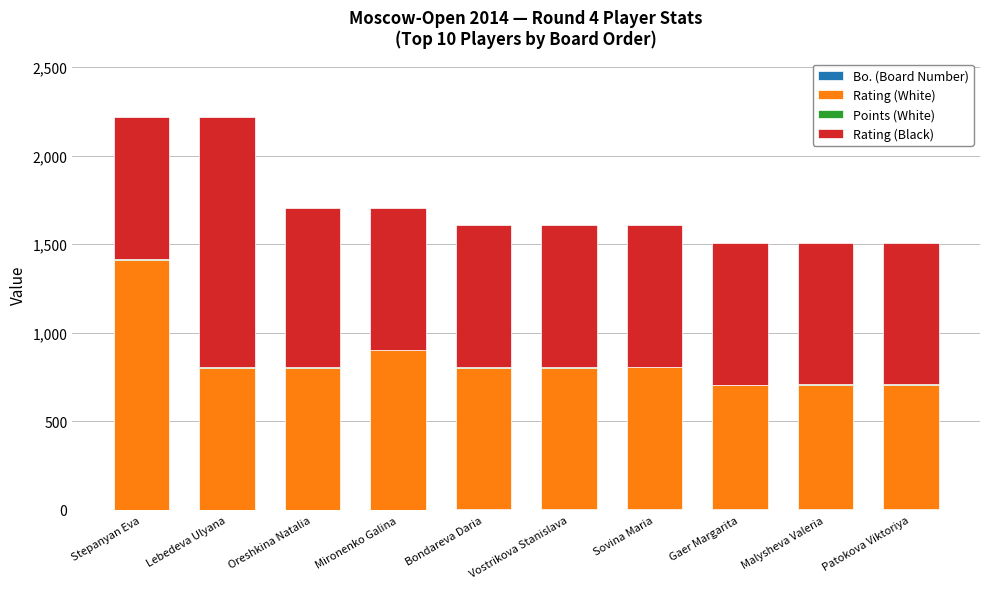

Are the bars horizontal?

No